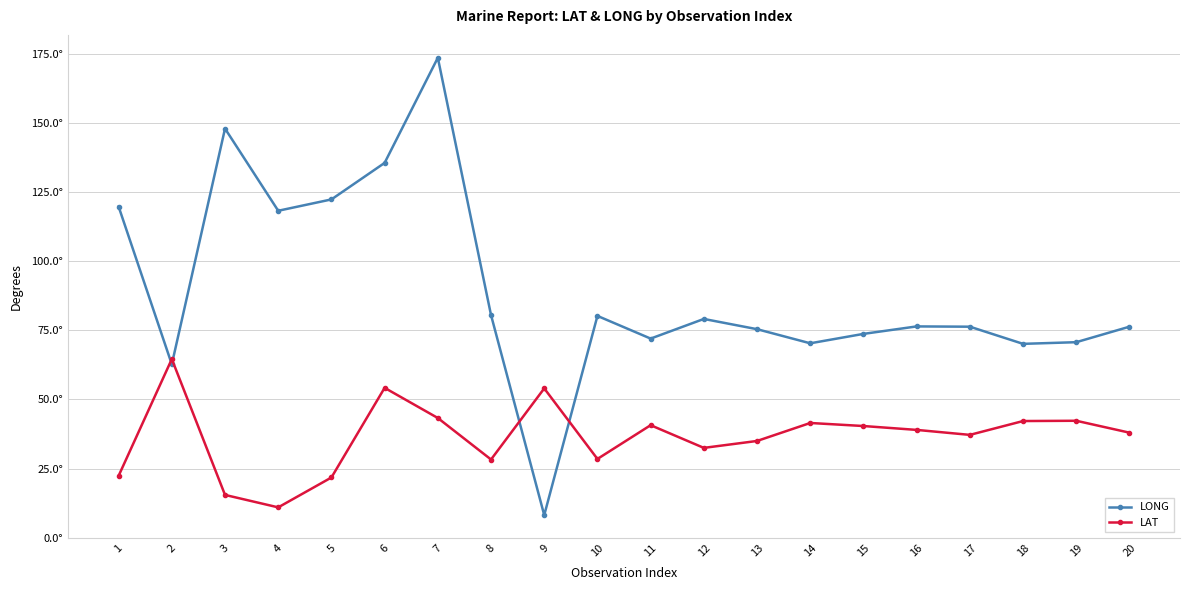

At 17, list the series in order from largest to smallest.

LONG, LAT